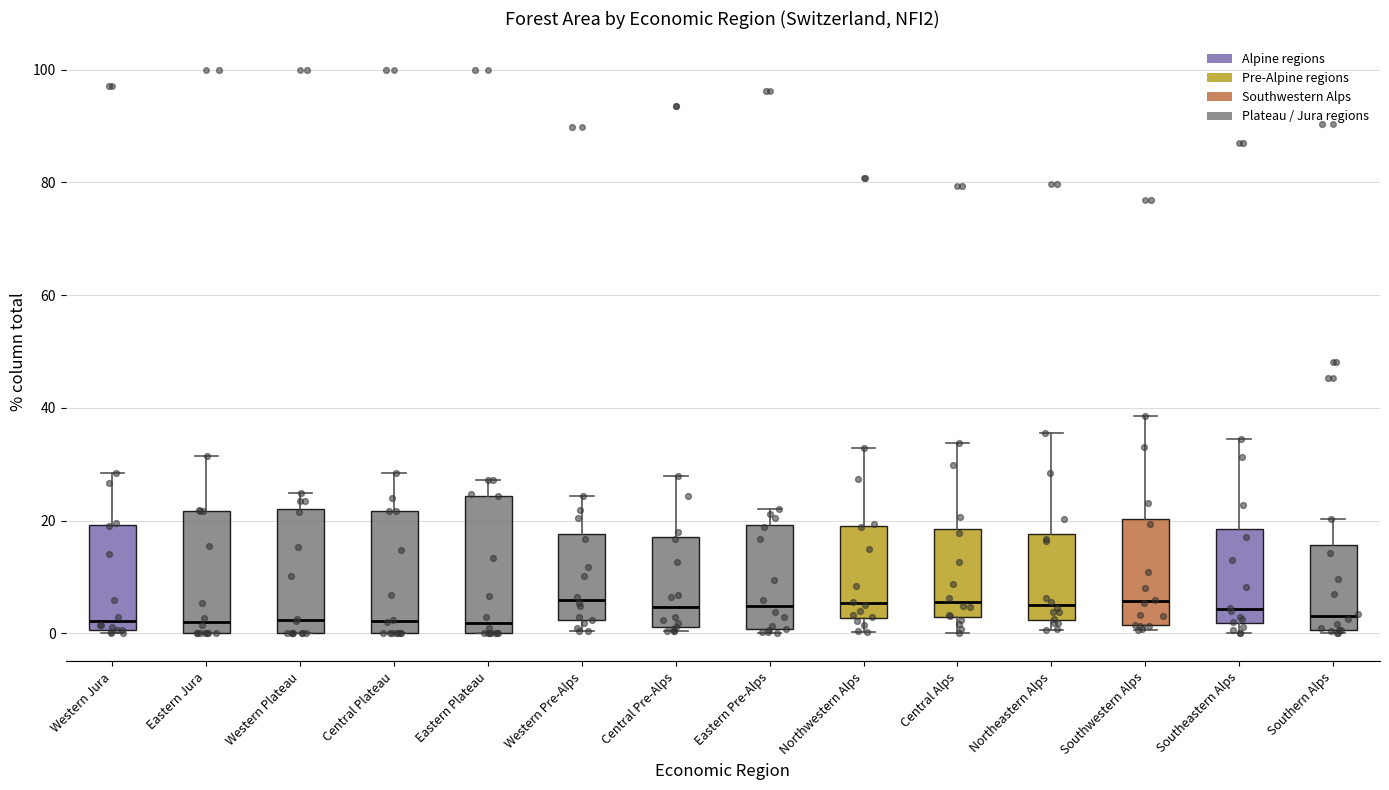

Where does the median line of the box for Eastern Pre-Alps sit on the y-axis? The values are not printed on the chart, so give them approximately, as read against the axis.

4